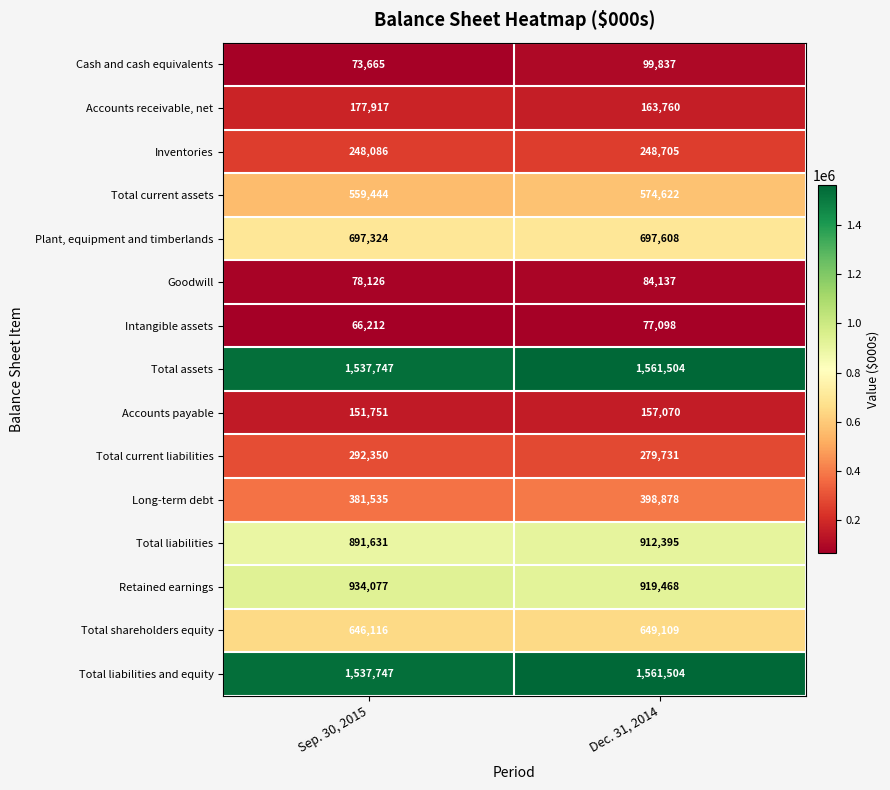

What is the difference between the highest and lowest values at Sep. 30, 2015?

1471535